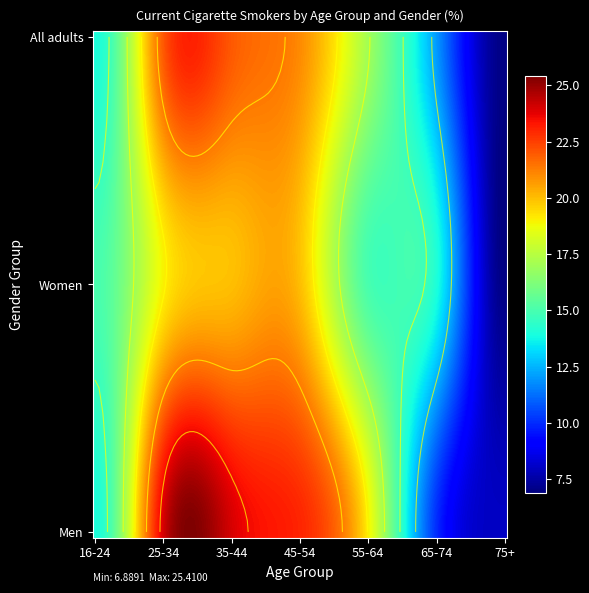

The Women series shows 20 at 45-54. True or false?

True